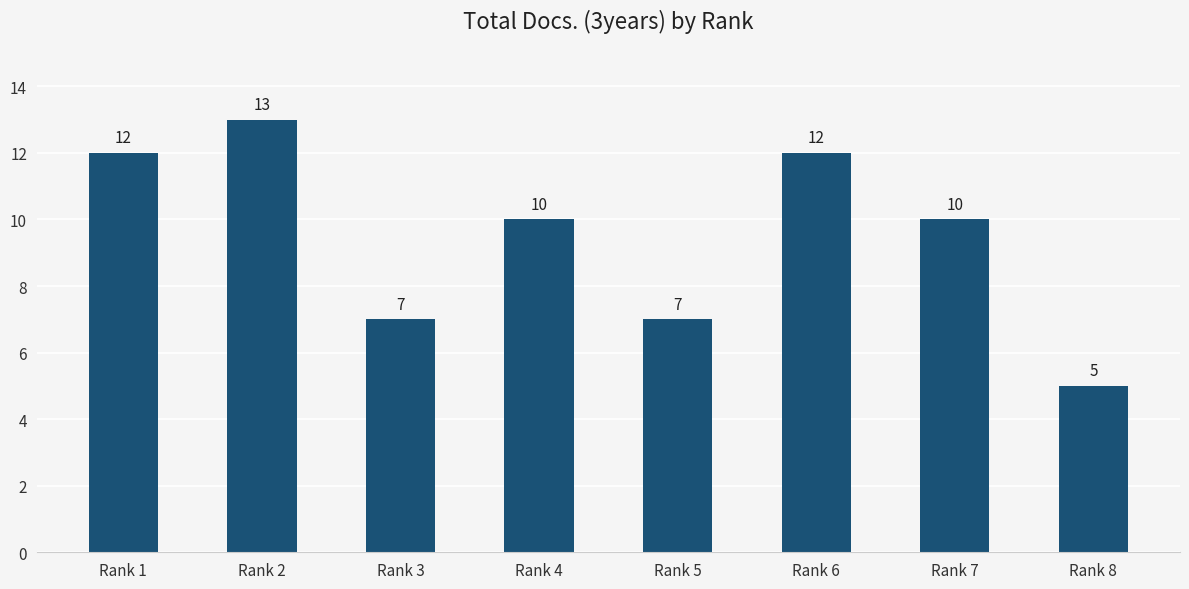

At which label does the data first exceed 10?

Rank 1